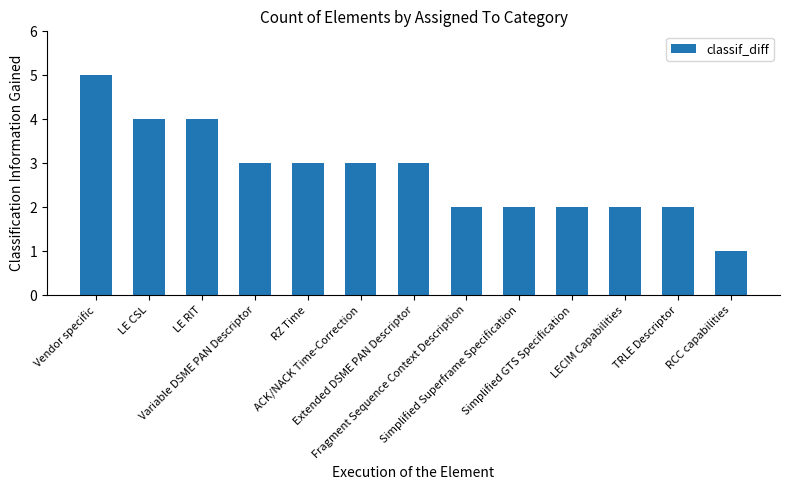

What is the maximum value shown in the chart?

5